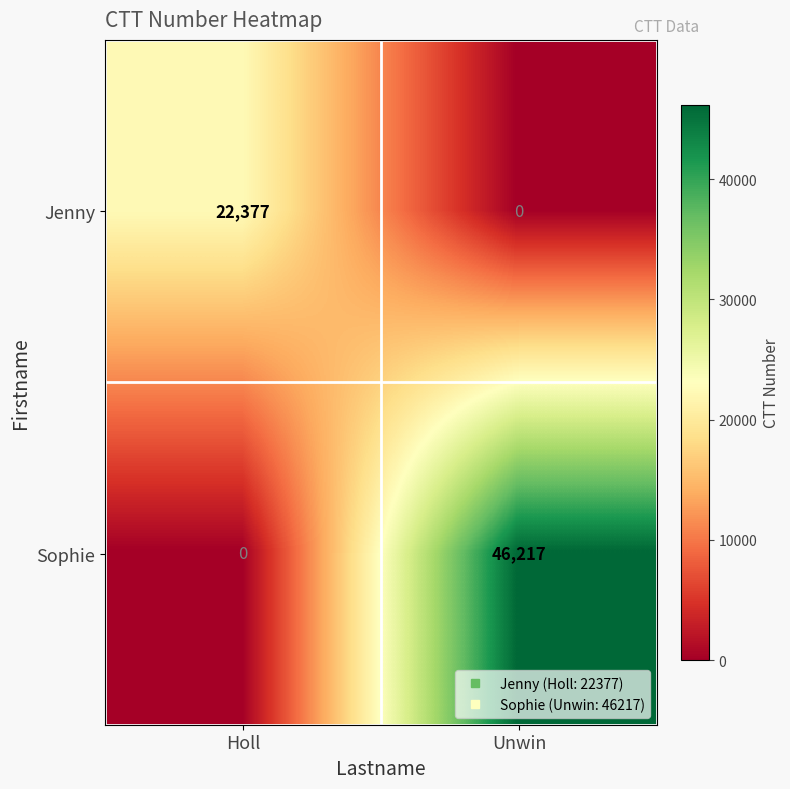

The Jenny series shows 0 at Unwin. True or false?

True